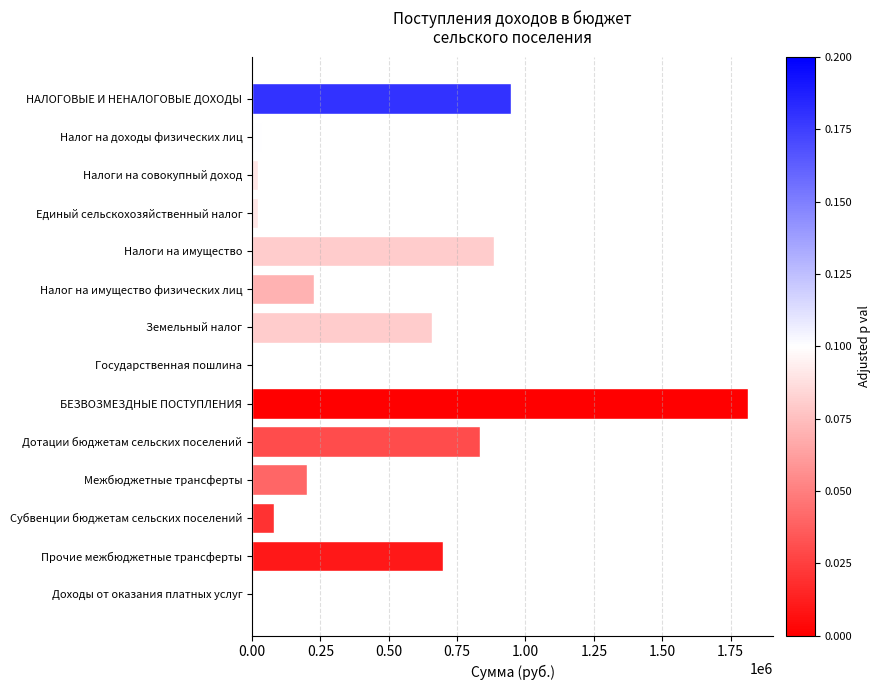

Is it true that the value at Доходы от оказания платных услуг is -974297?

False